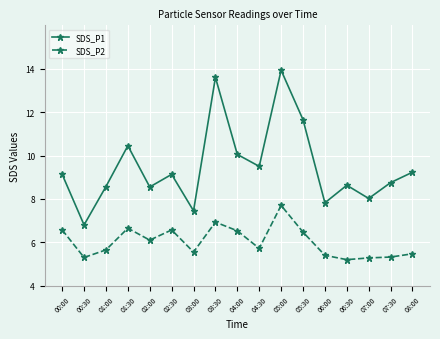

What is the difference between the maximum and second lowest values in the SDS_P2 series?

2.4